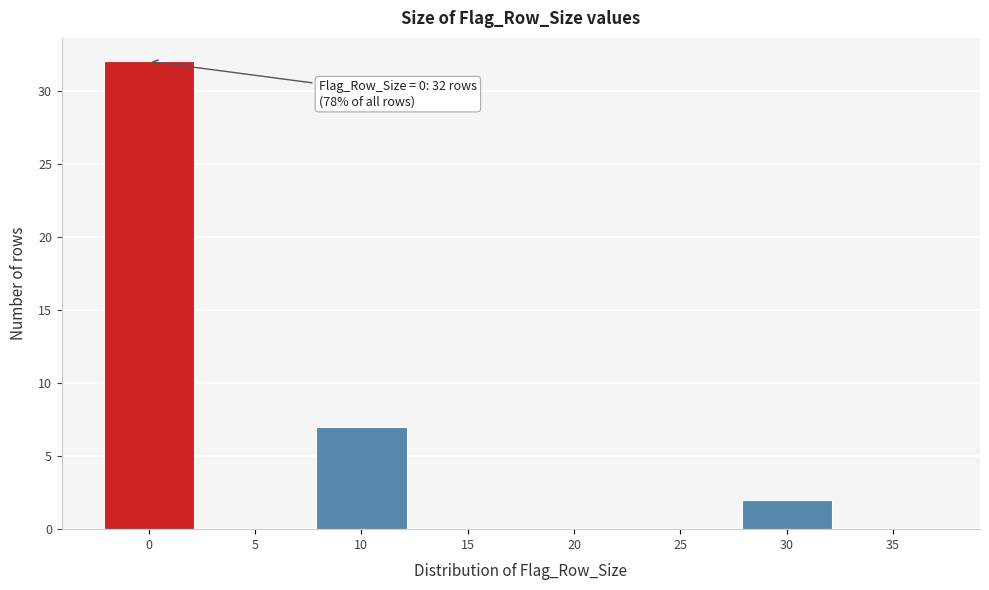

Reading right to left, extract all data points from this chart.

35=0	30=2	25=0	20=0	15=0	10=7	5=0	0=32